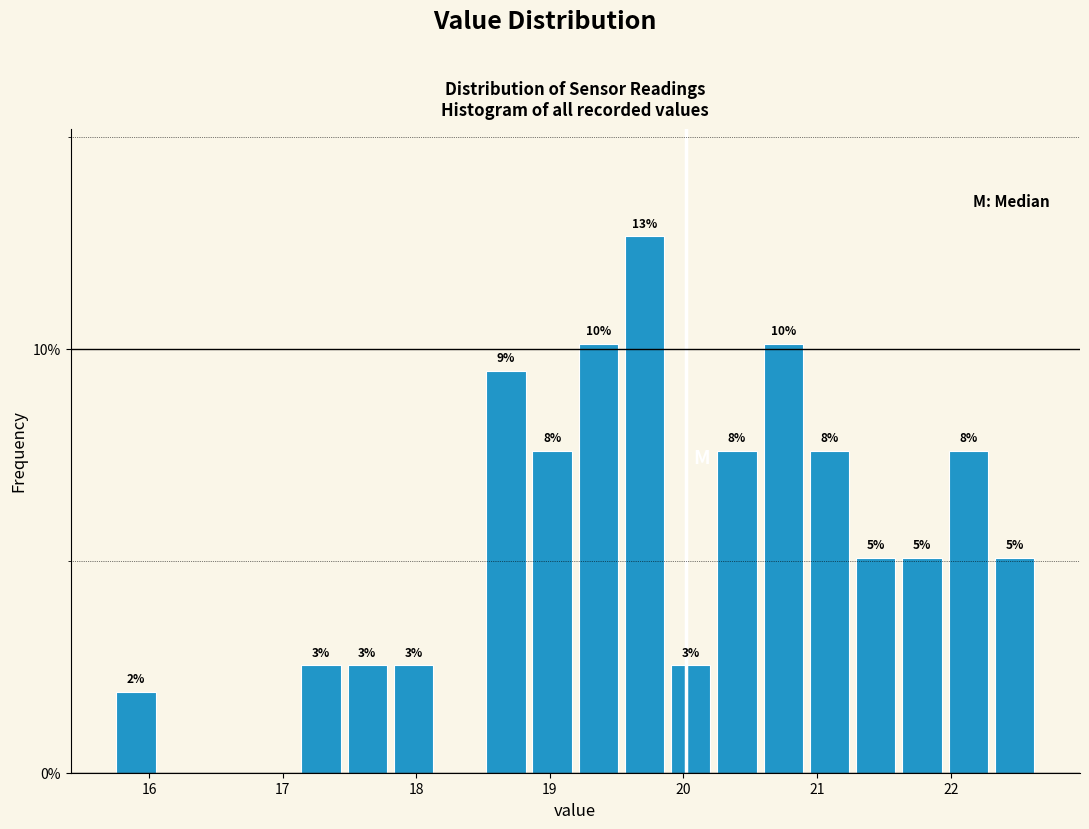

Read against the x-axis, roughly where is the centre of the tallest bar?

19.7